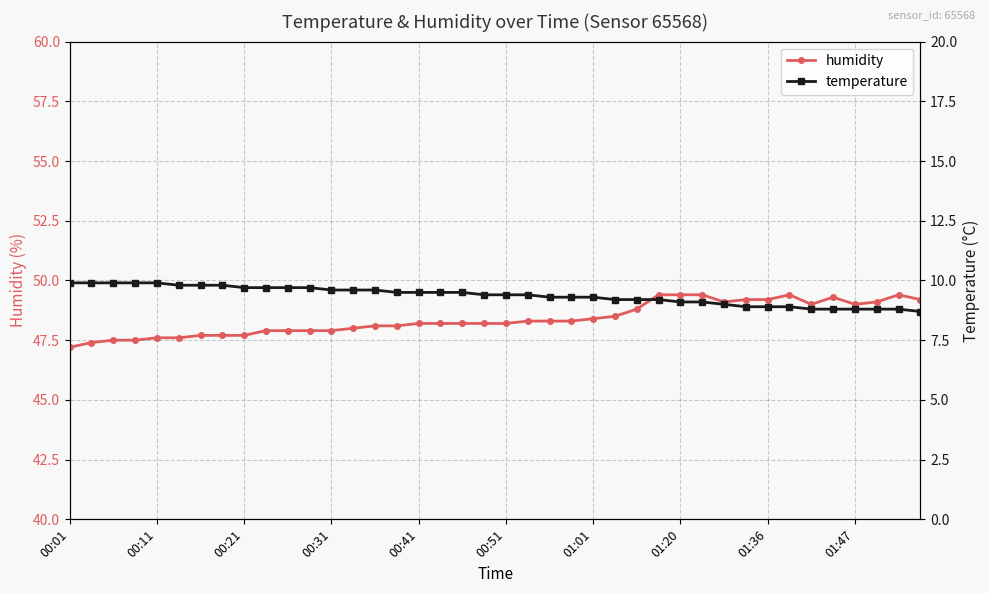

The humidity series shows 48.2 at 00:41. True or false?

True